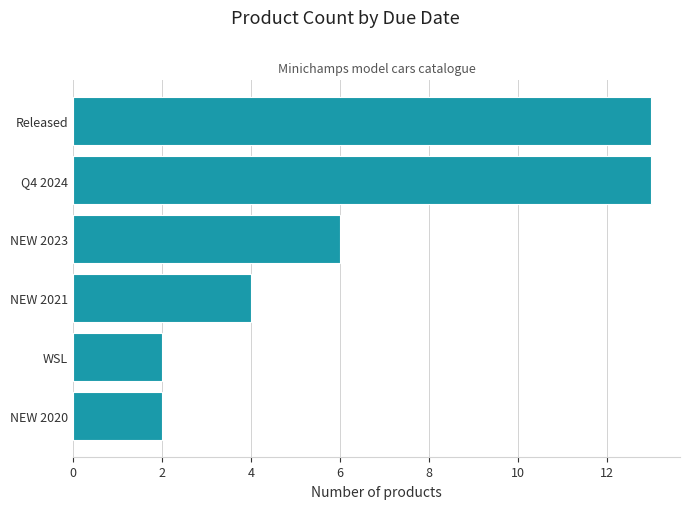

Count the values in the range 2 to 13.

6